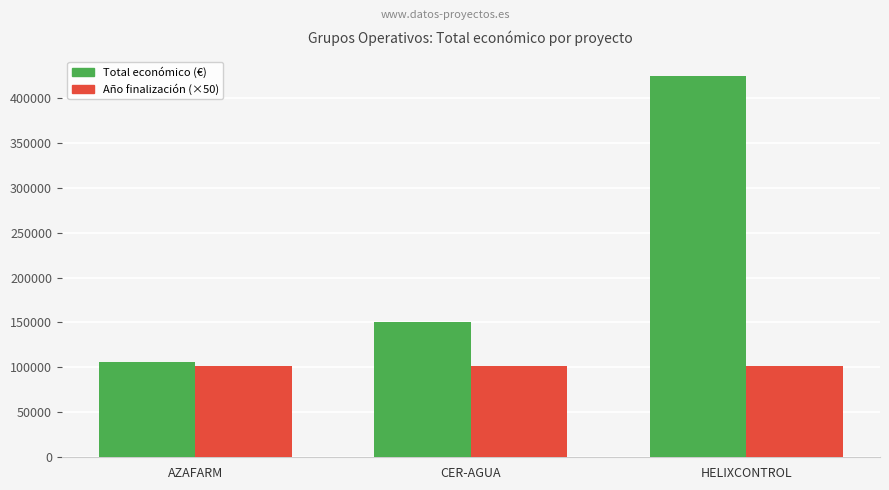

How many groups of bars are there?

3